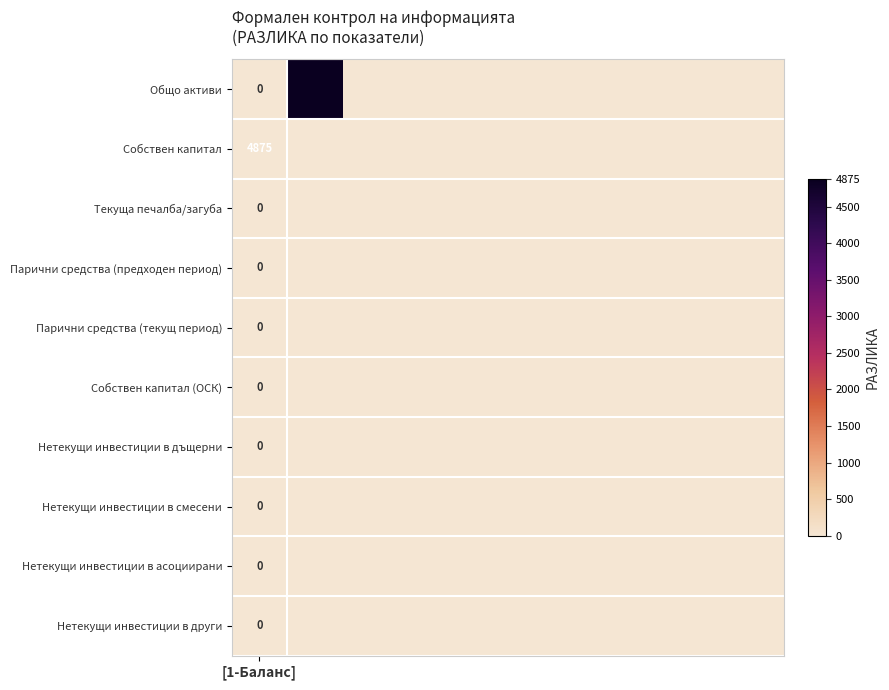

What is the difference between the maximum and second lowest values?

4875